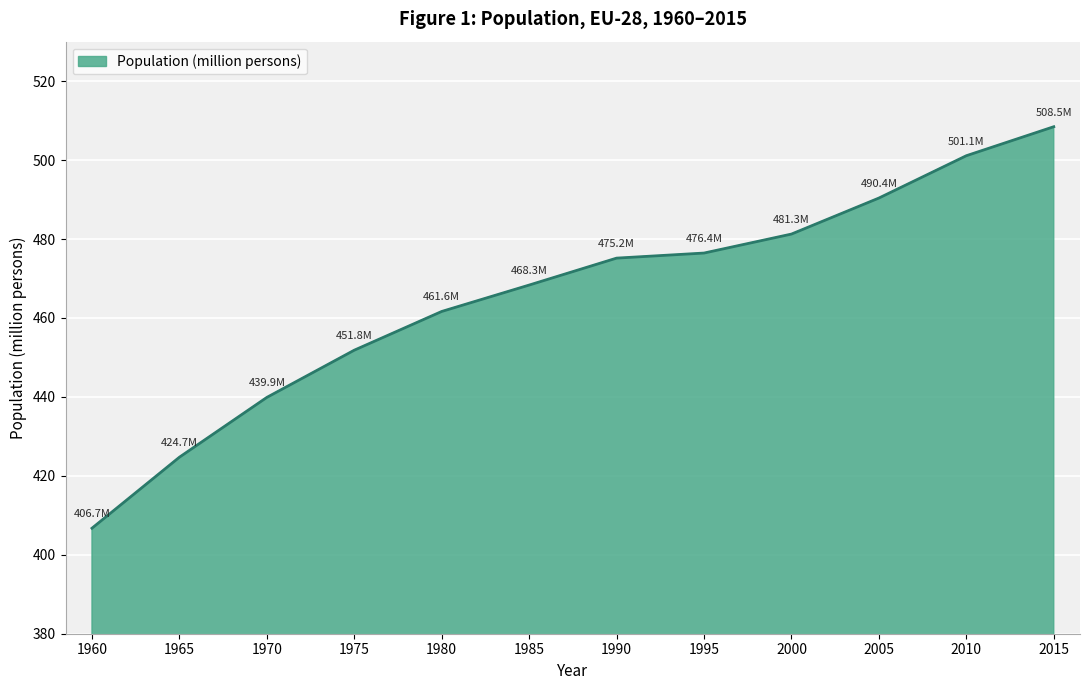

How many lines are shown in the chart?

1